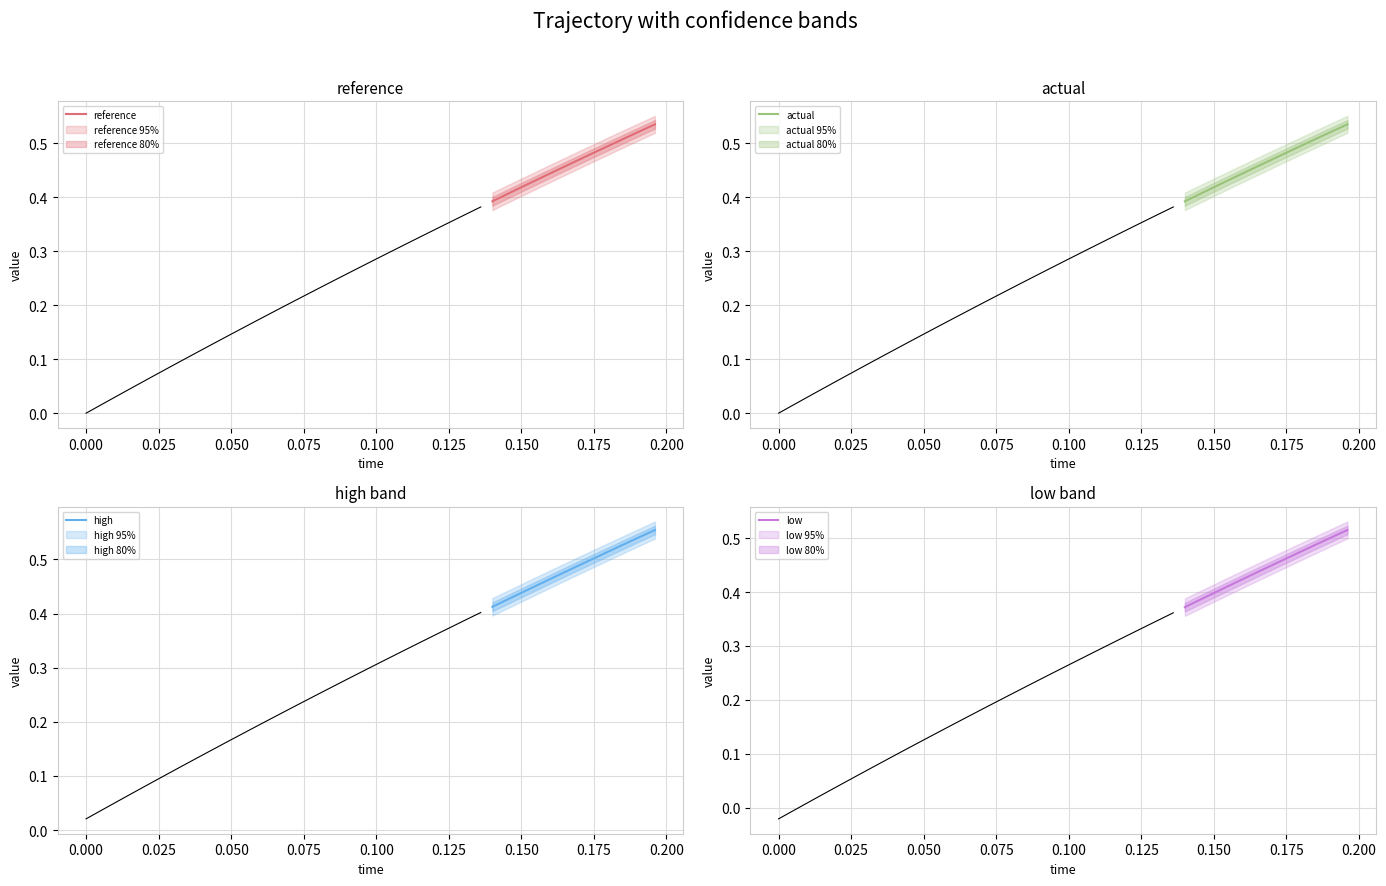

Reading right to left, transcribe all the data shown in this chart.

reference: 0.5	0.5	0.5	0.5	0.5	0.5	0.5	0.5	0.5	0.4	0.4	0.4	0.4	0.4	0.4
actual: 0.5	0.5	0.5	0.5	0.5	0.5	0.5	0.5	0.5	0.4	0.4	0.4	0.4	0.4	0.4
high: 0.6	0.5	0.5	0.5	0.5	0.5	0.5	0.5	0.5	0.5	0.5	0.4	0.4	0.4	0.4
low: 0.5	0.5	0.5	0.5	0.5	0.5	0.5	0.4	0.4	0.4	0.4	0.4	0.4	0.4	0.4